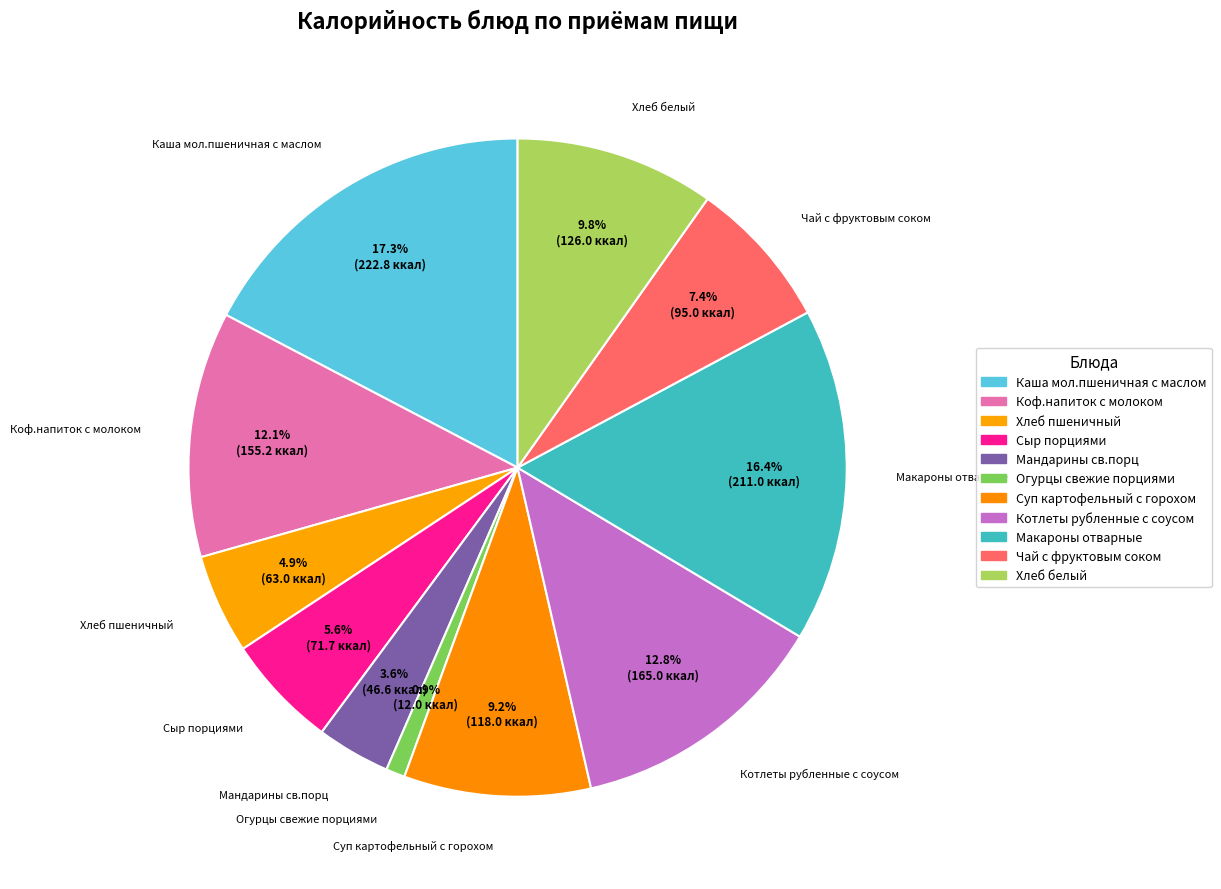

How many segments does this pie chart have?

11